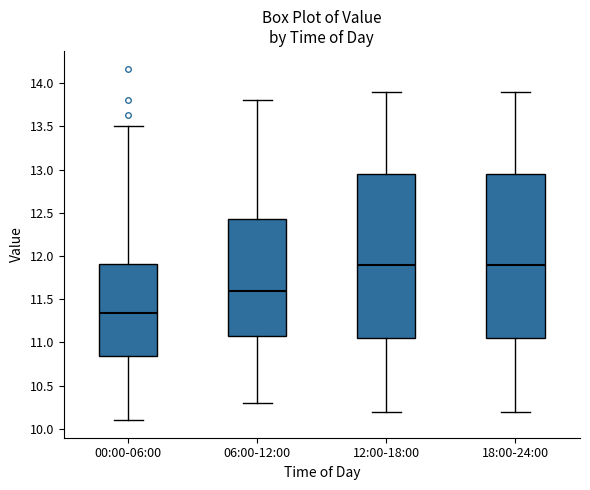

Where is the lower edge of the box for 18:00-24:00 on the y-axis? The values are not printed on the chart, so give them approximately, as read against the axis.

11.05